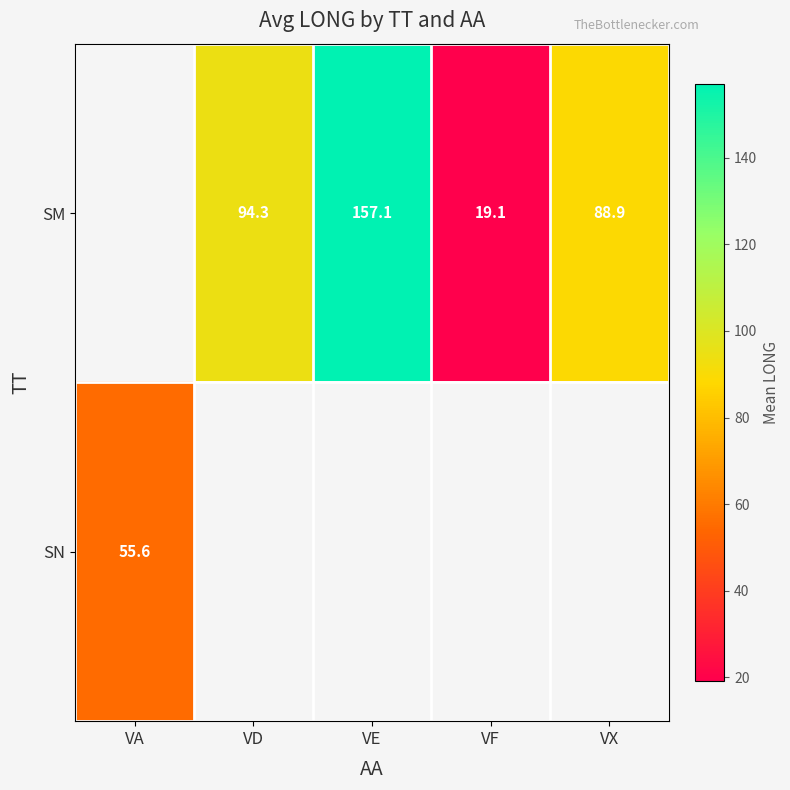

Is the value of SM at VE greater than the value of SN at VA?

Yes